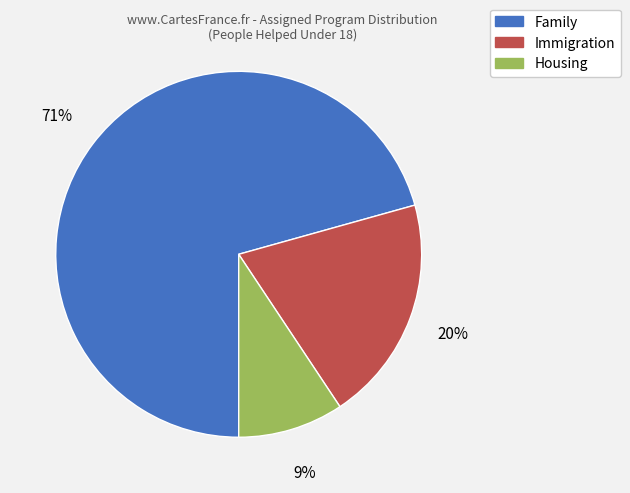

Is the sum of Housing and Immigration greater than half?

No